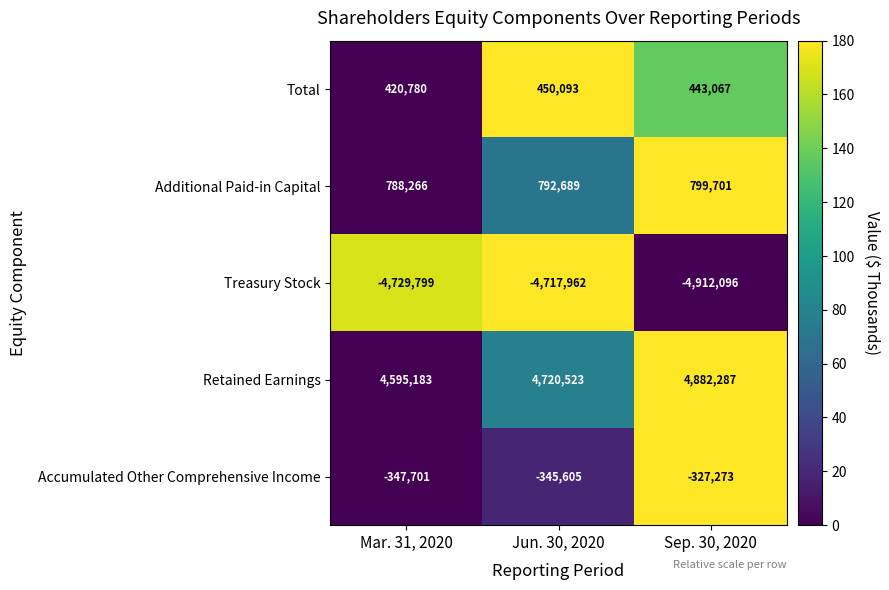

Reading left to right, list all the values displayed in this chart.

Total: Mar. 31, 2020=420780	Jun. 30, 2020=450093	Sep. 30, 2020=443067
Additional Paid-in Capital: Mar. 31, 2020=788266	Jun. 30, 2020=792689	Sep. 30, 2020=799701
Treasury Stock: Mar. 31, 2020=-4729799	Jun. 30, 2020=-4717962	Sep. 30, 2020=-4912096
Retained Earnings: Mar. 31, 2020=4595183	Jun. 30, 2020=4720523	Sep. 30, 2020=4882287
Accumulated Other Comprehensive Income: Mar. 31, 2020=-347701	Jun. 30, 2020=-345605	Sep. 30, 2020=-327273